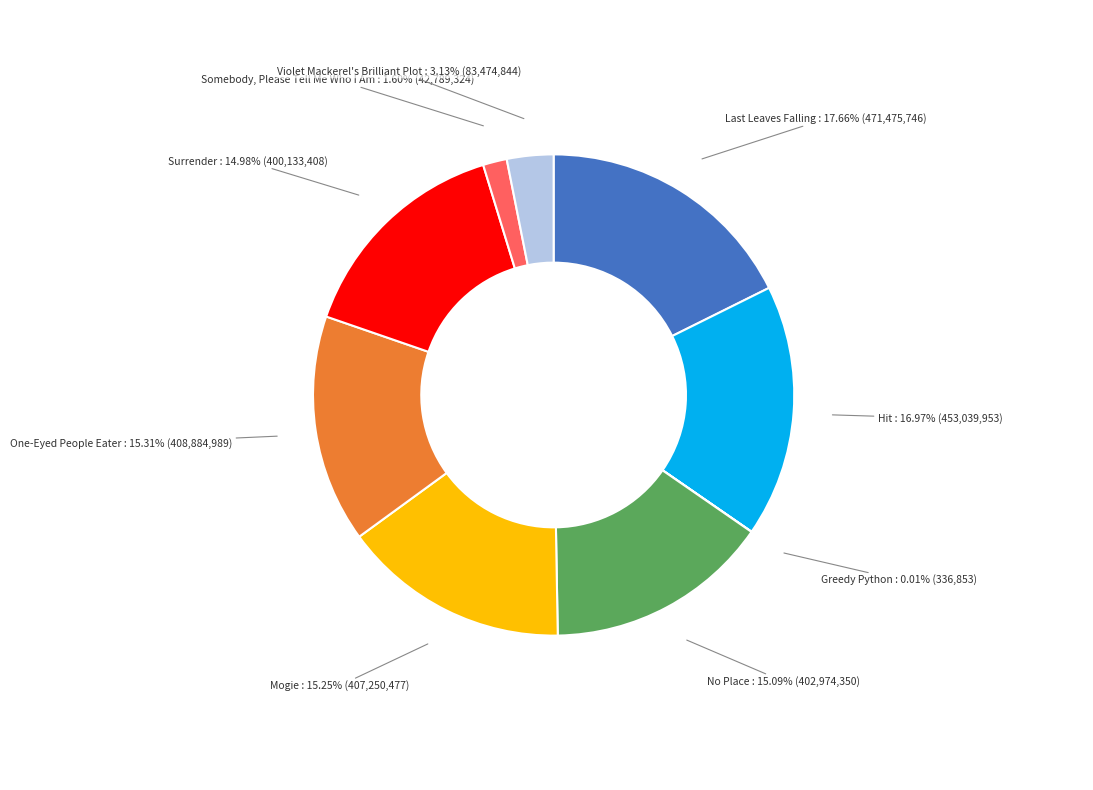

To the nearest percent, what portion does Hit represent?

17%